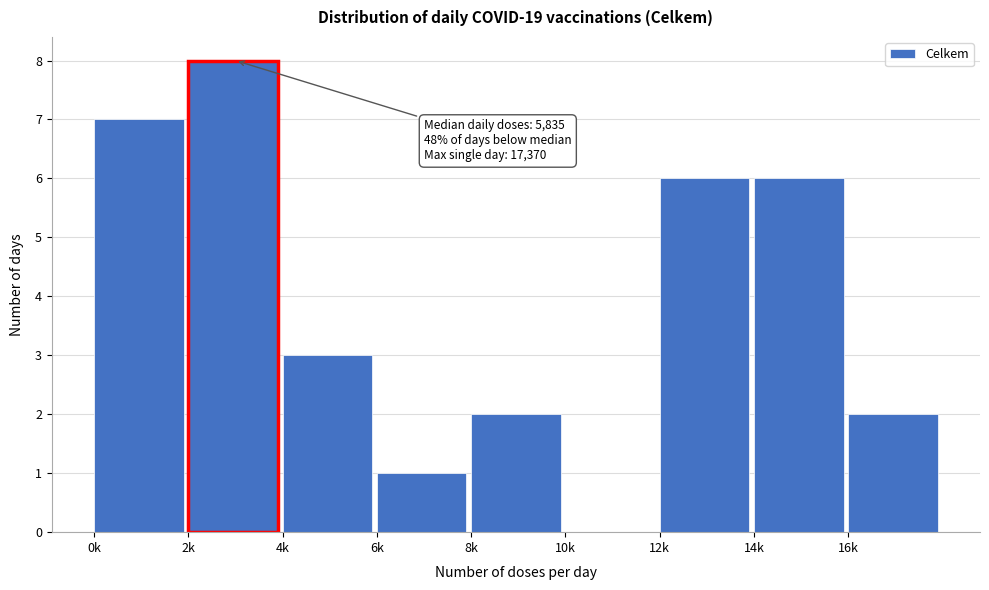

Reading left to right, list all the values displayed in this chart.

0k=7	2k=8	4k=3	6k=1	8k=2	10k=0	12k=6	14k=6	16k=2